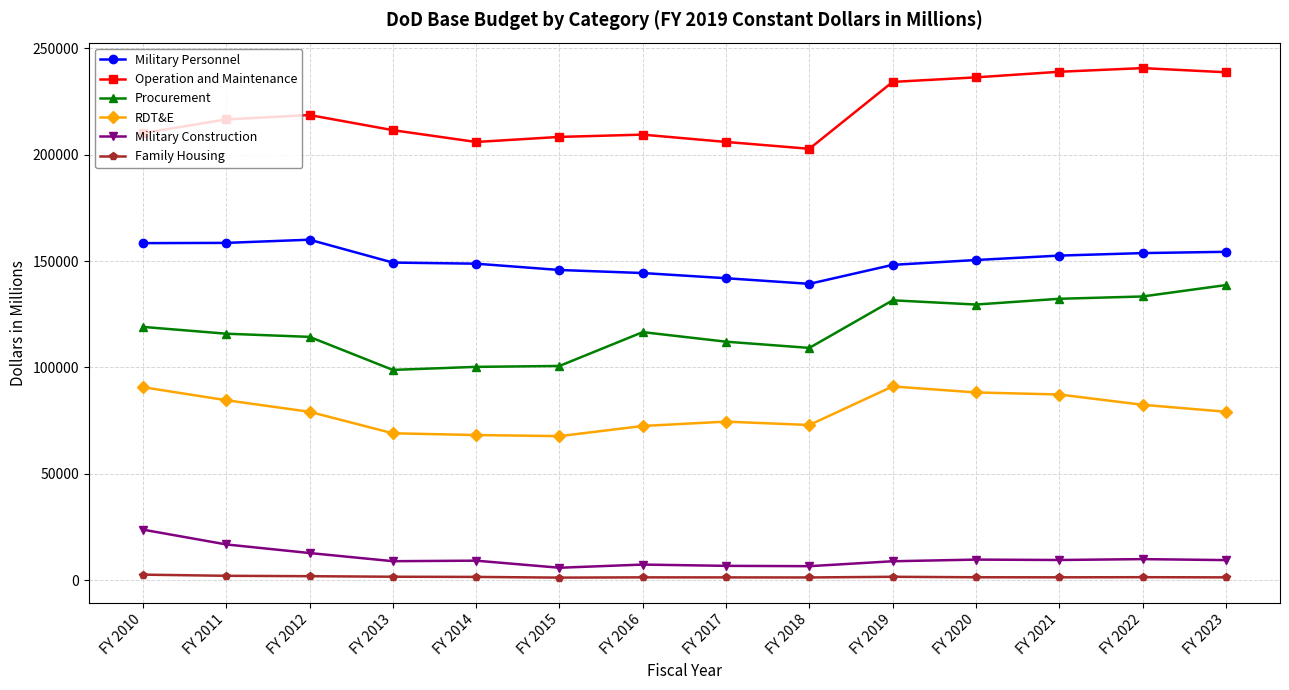

What are all the series names shown in the legend?

Military Personnel, Operation and Maintenance, Procurement, RDT&E, Military Construction, Family Housing